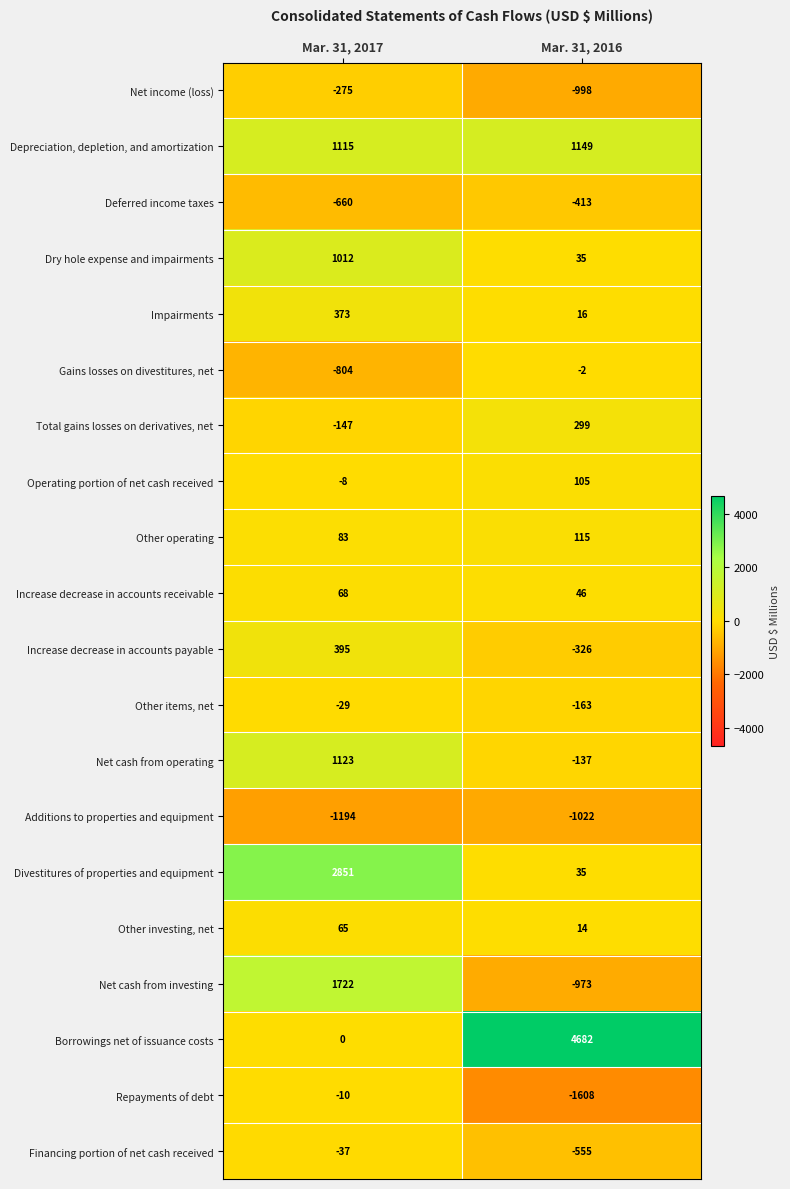

Read the Other operating value at Mar. 31, 2016.

115